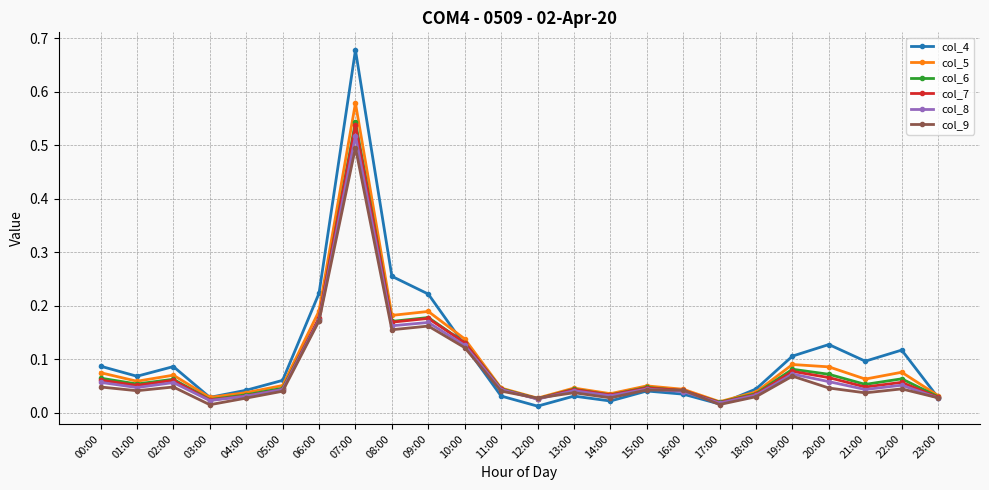

Which series has the largest total across all categories?

col_4